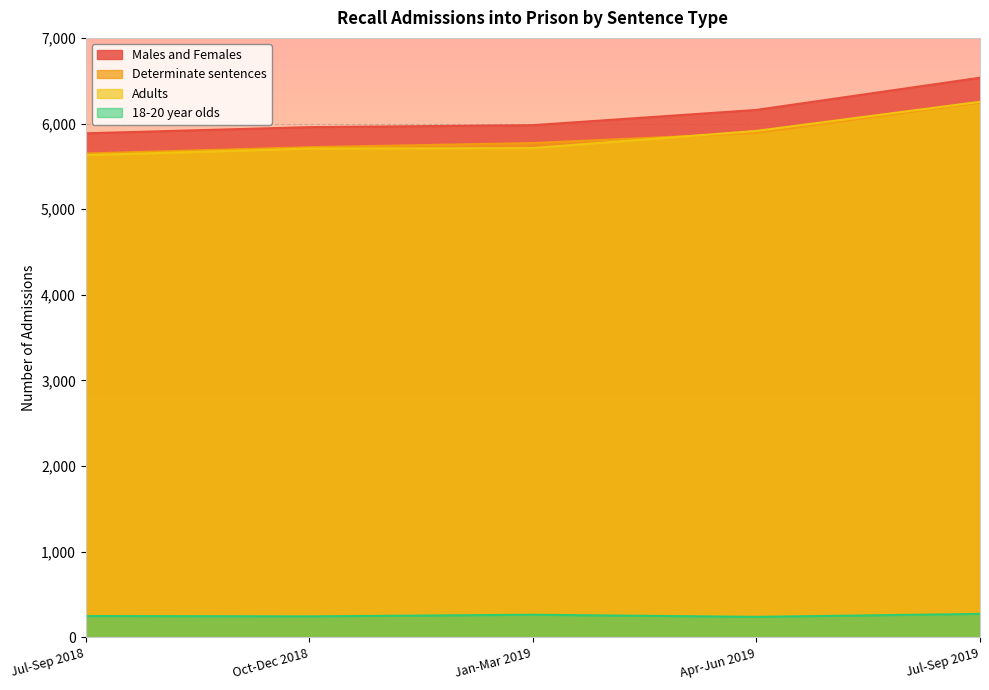

Which series has the largest total across all categories?

Males and Females